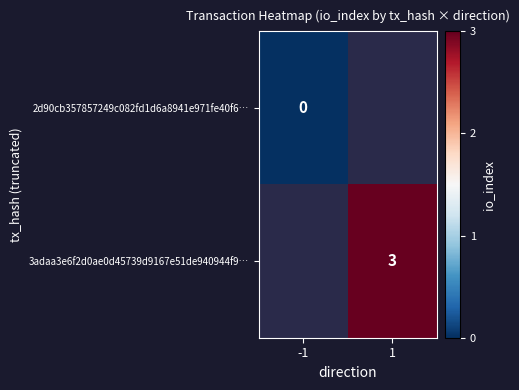

What is the maximum value shown in the chart?

3.0